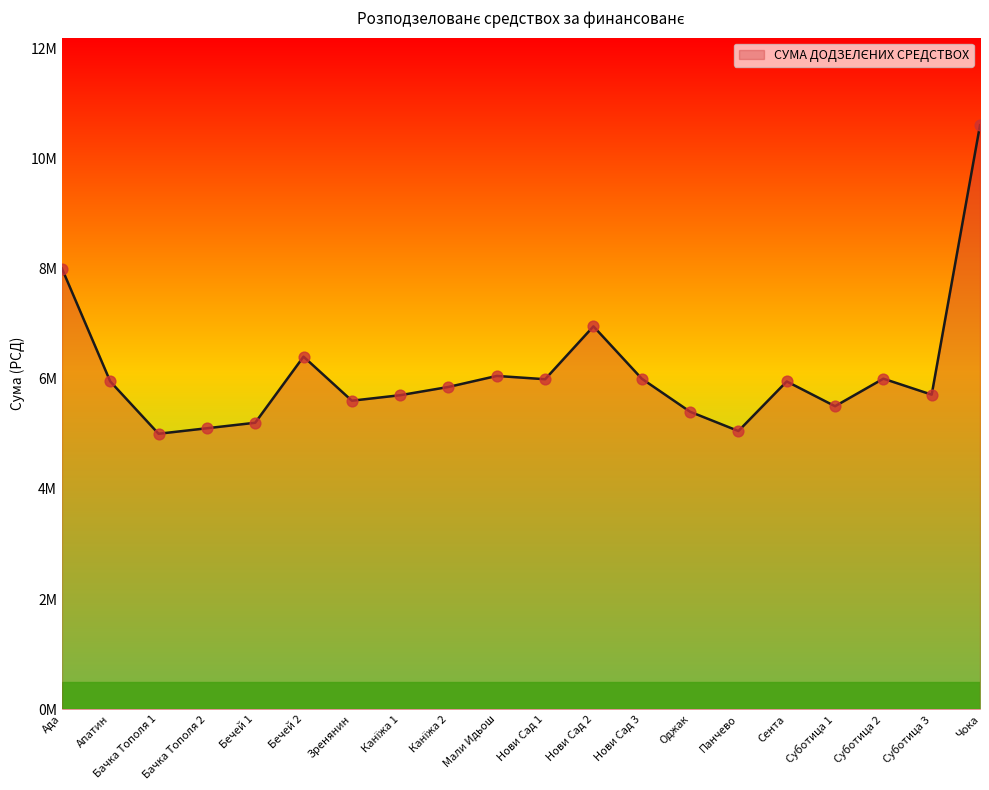

What is the change in value from Мали Идьош to Суботица 2?

-50000